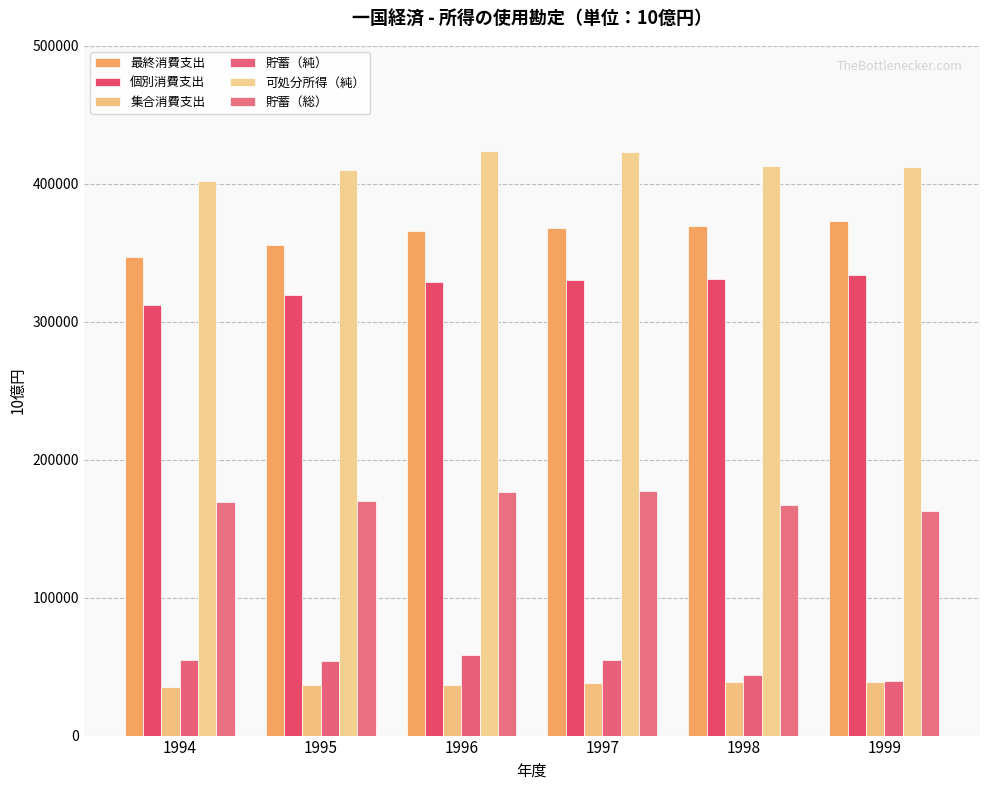

Is the value of 可処分所得（純） at 1995 greater than the value of 貯蓄（純） at 1997?

Yes